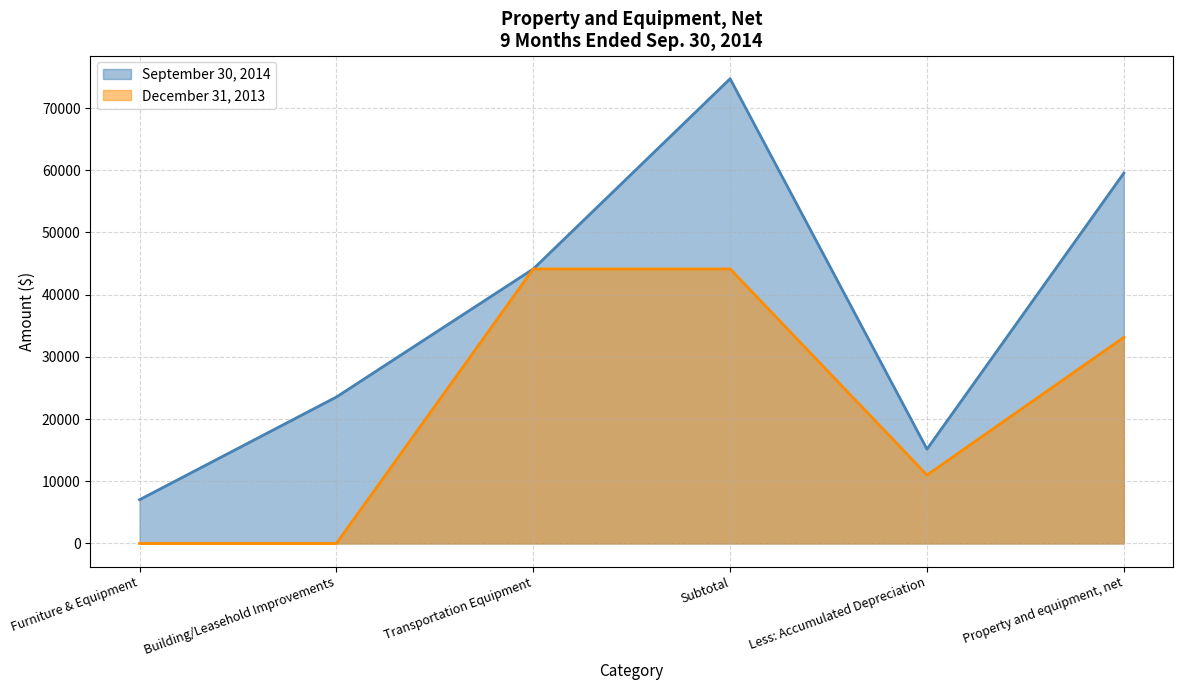

True or false: September 30, 2014 and December 31, 2013 intersect in this chart.

False